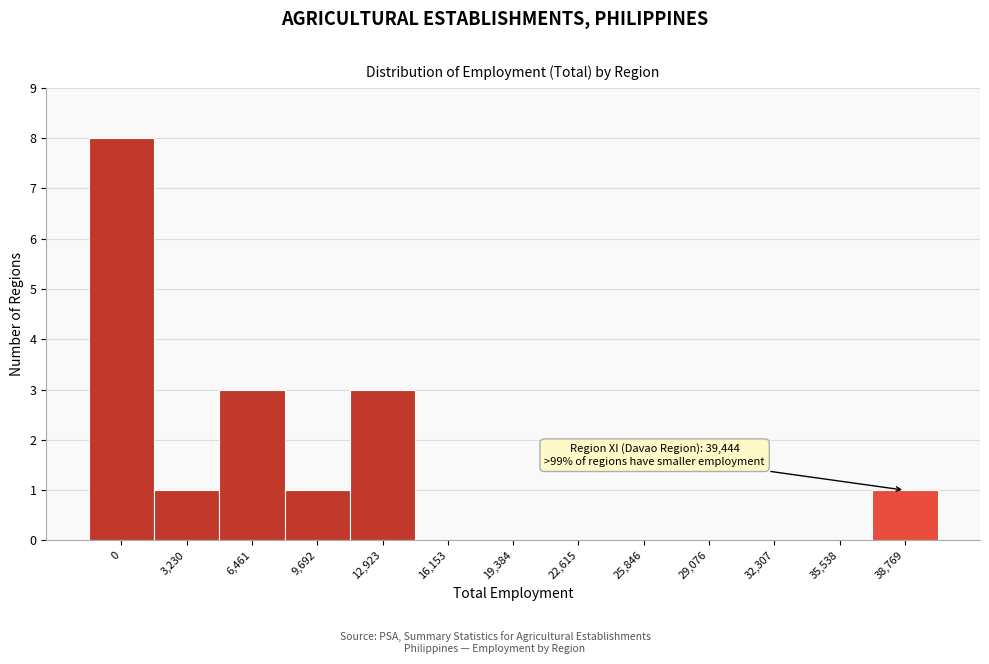

Reading left to right, list all the values displayed in this chart.

0=8	3,230=1	6,461=3	9,692=1	12,923=3	16,153=0	19,384=0	22,615=0	25,846=0	29,076=0	32,307=0	35,538=0	38,769=1